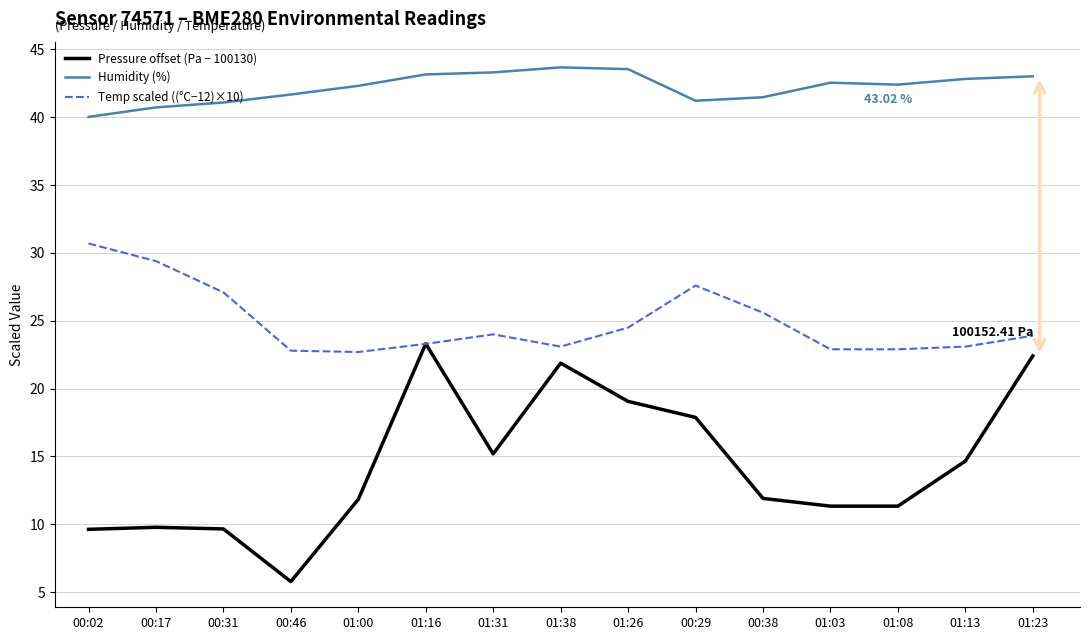

How many lines are shown in the chart?

3